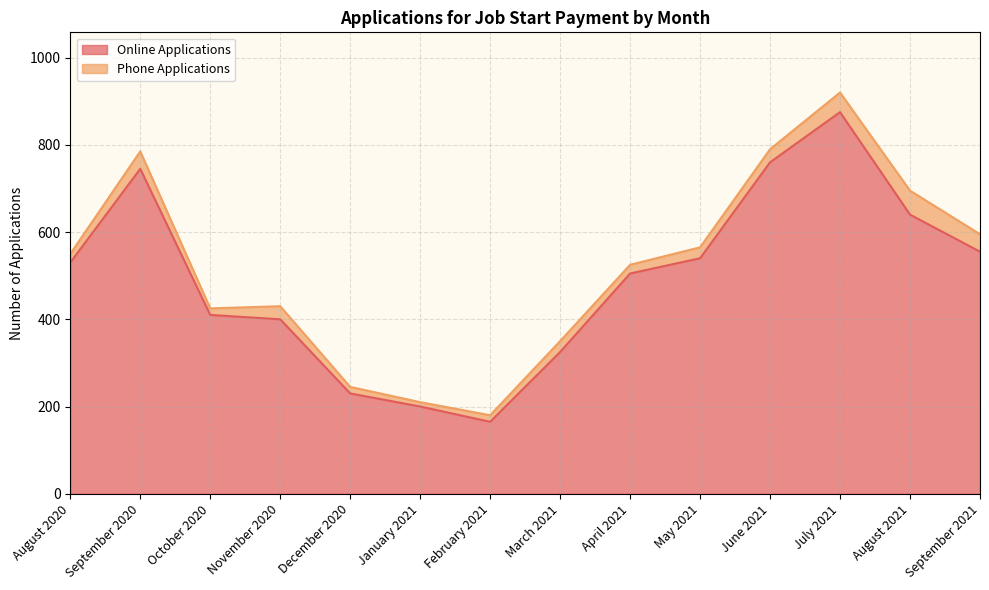

What is the minimum value for Online Applications?

165